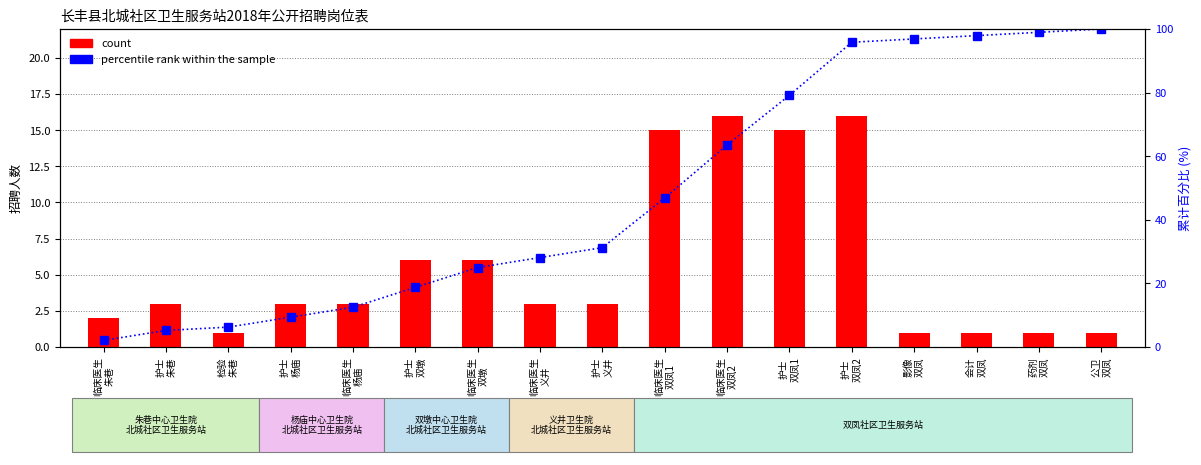

Which series has the largest total across all categories?

percentile rank within the sample